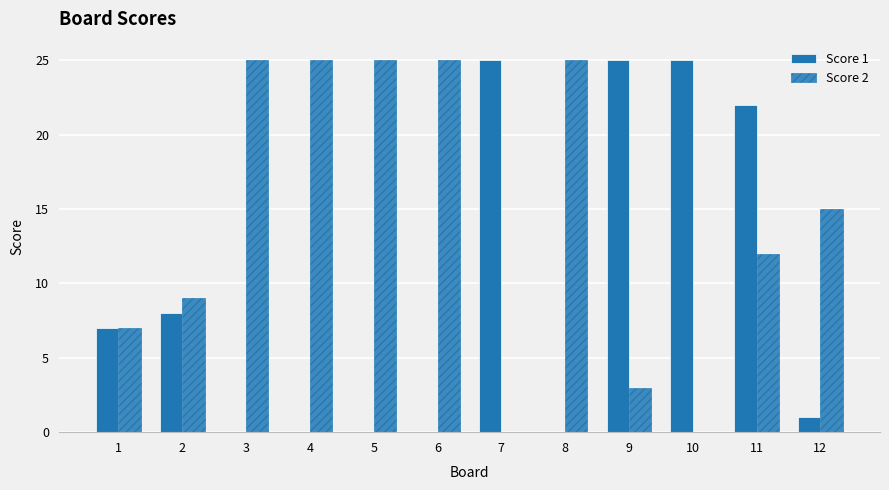

Count the number of categories in the chart.

12